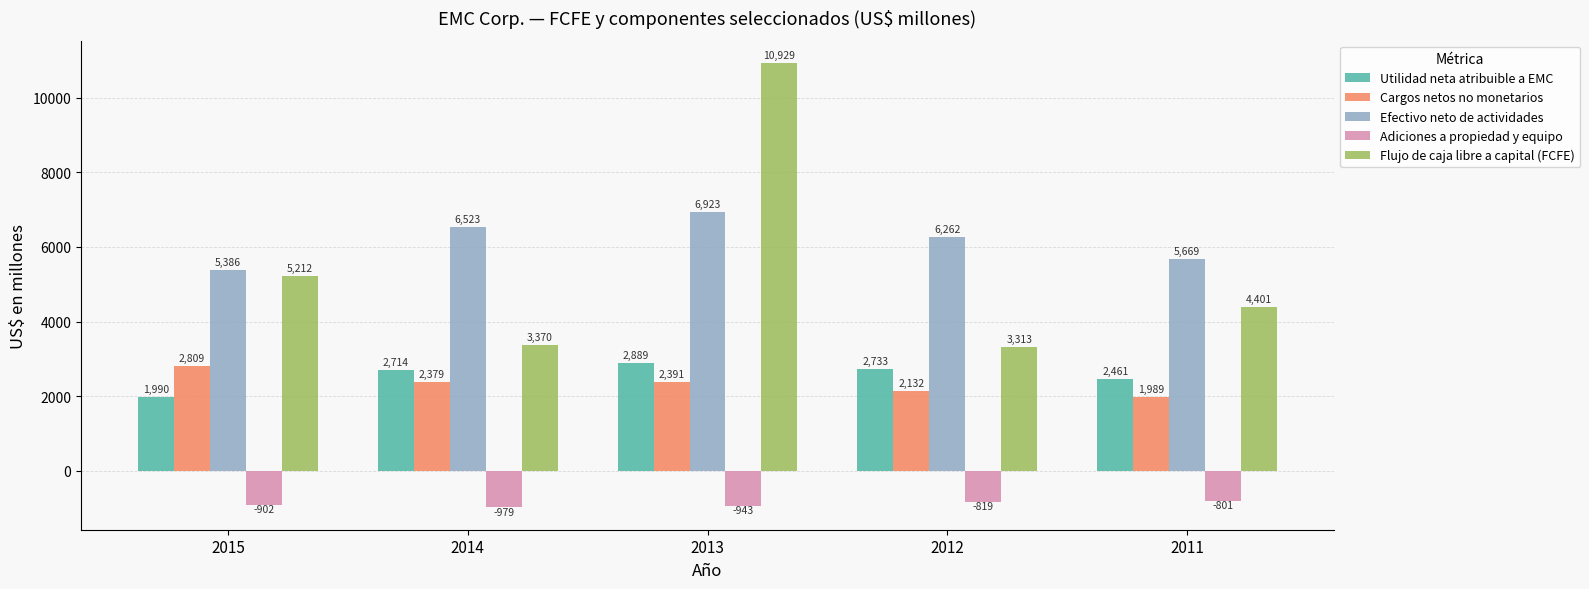

How many bars are there in each group?

5